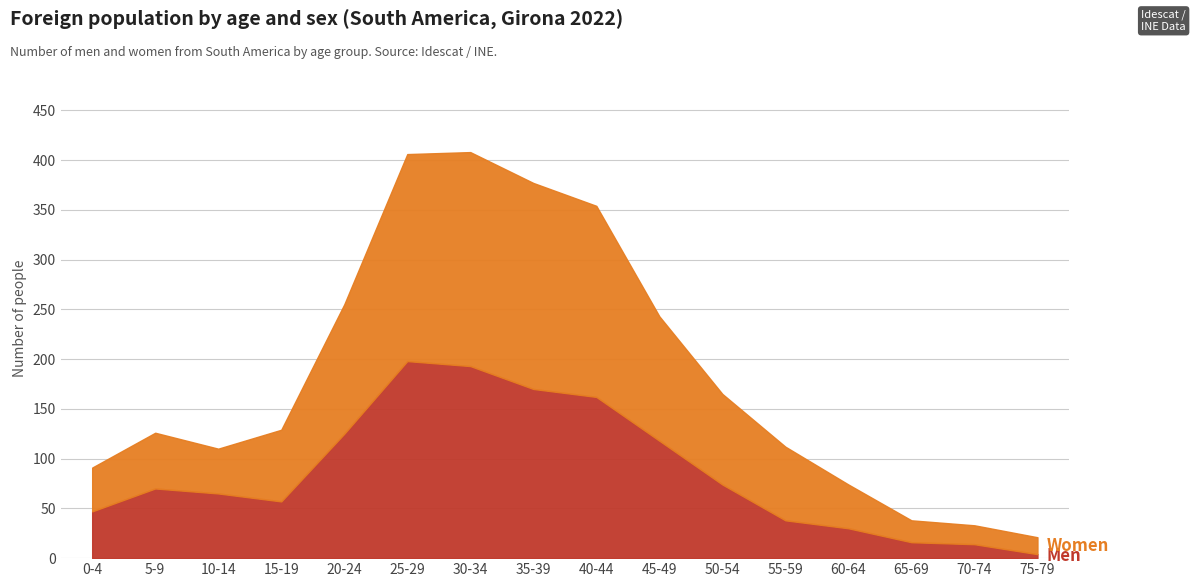

The Men series shows 198 at 25-29. True or false?

True